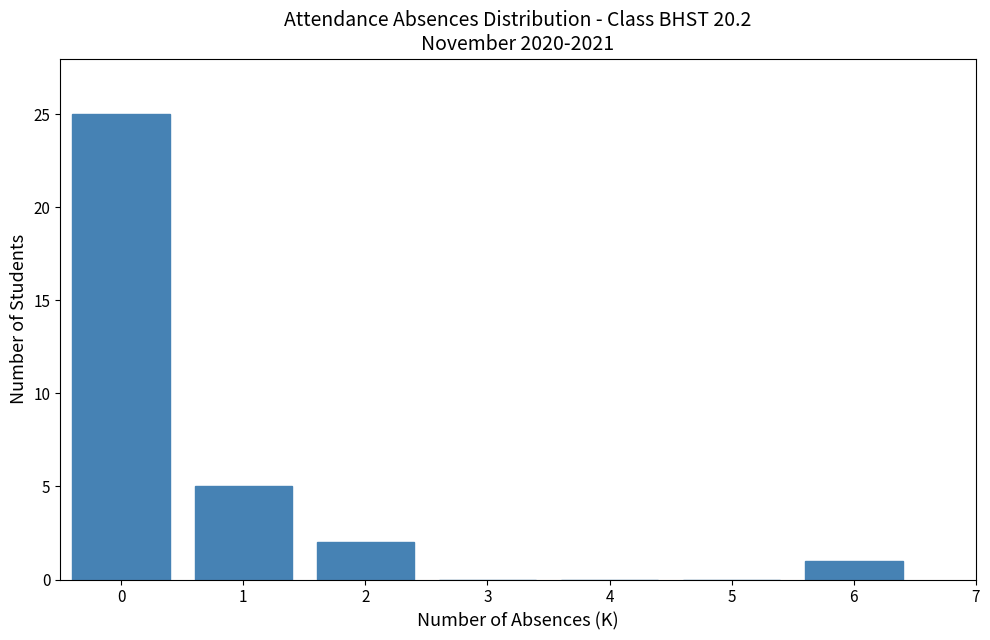

Reading right to left, what are all the values shown in this chart?

6=1	5=0	4=0	3=0	2=2	1=5	0=25